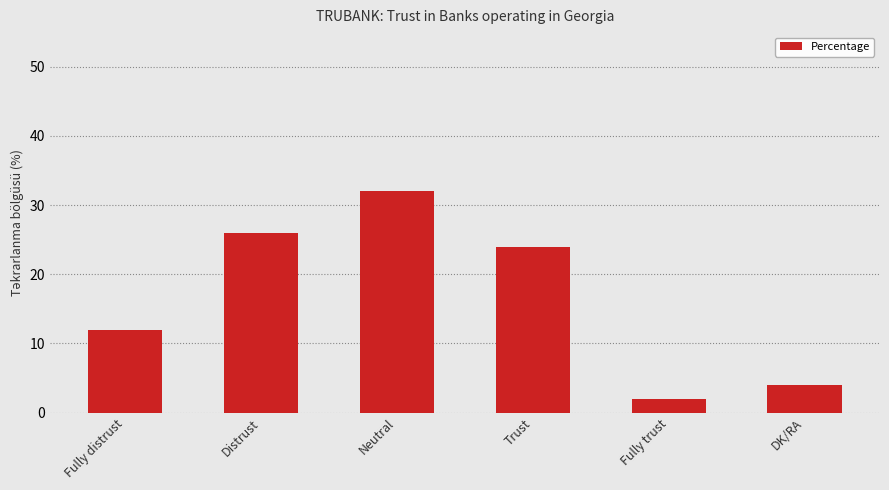

How many bars are there in total?

6